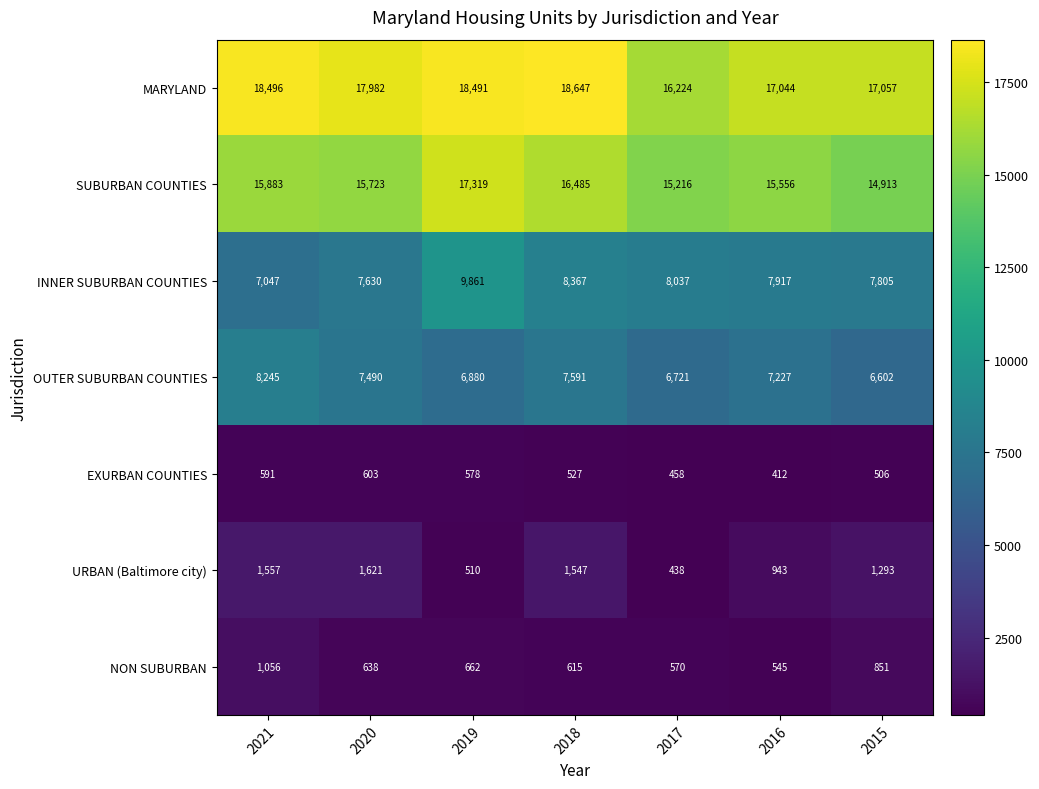

What is the approximate value of MARYLAND at 2021, to the nearest 50?

18500